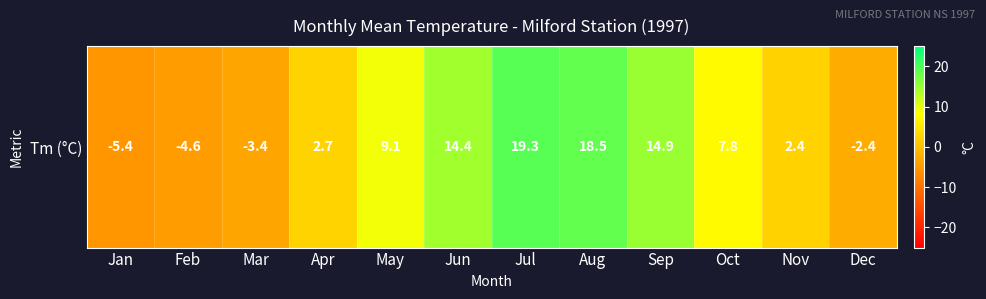

What is the maximum value shown in the chart?

19.3